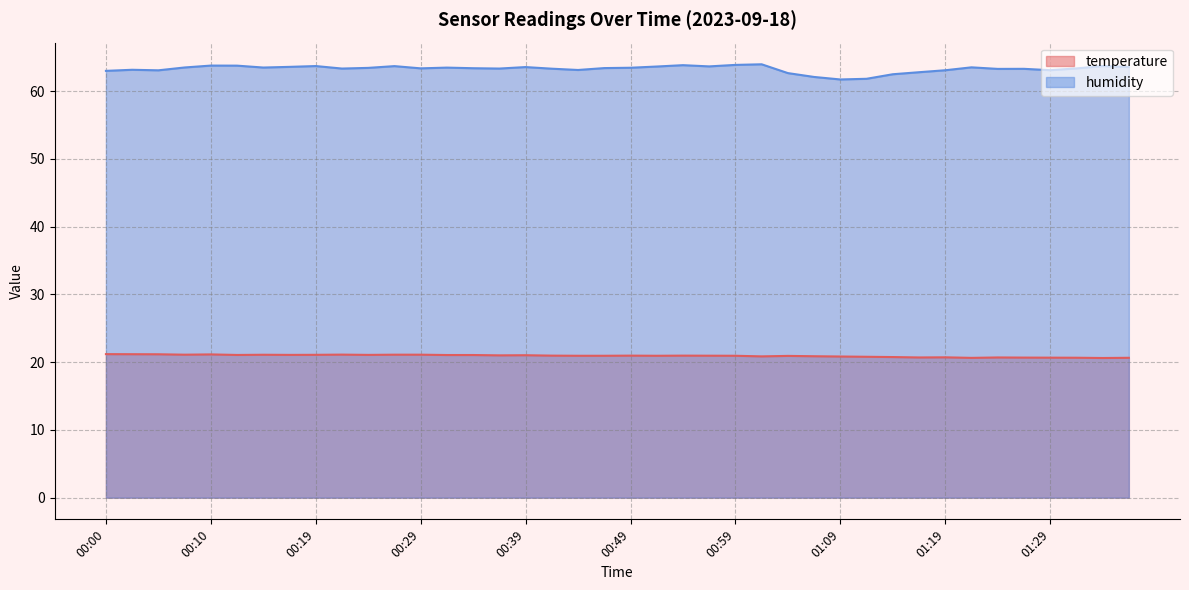

At which category is the sum across all series the highest?

00:10